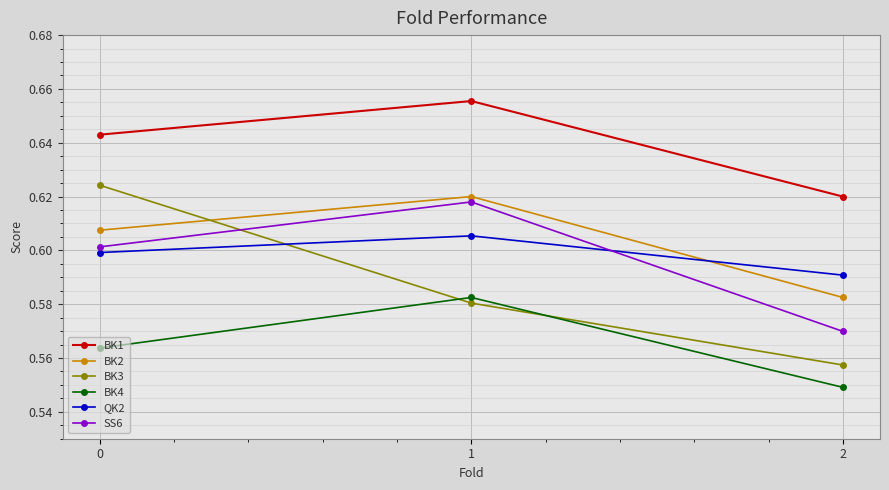

The SS6 series shows 0.3 at 0. True or false?

False